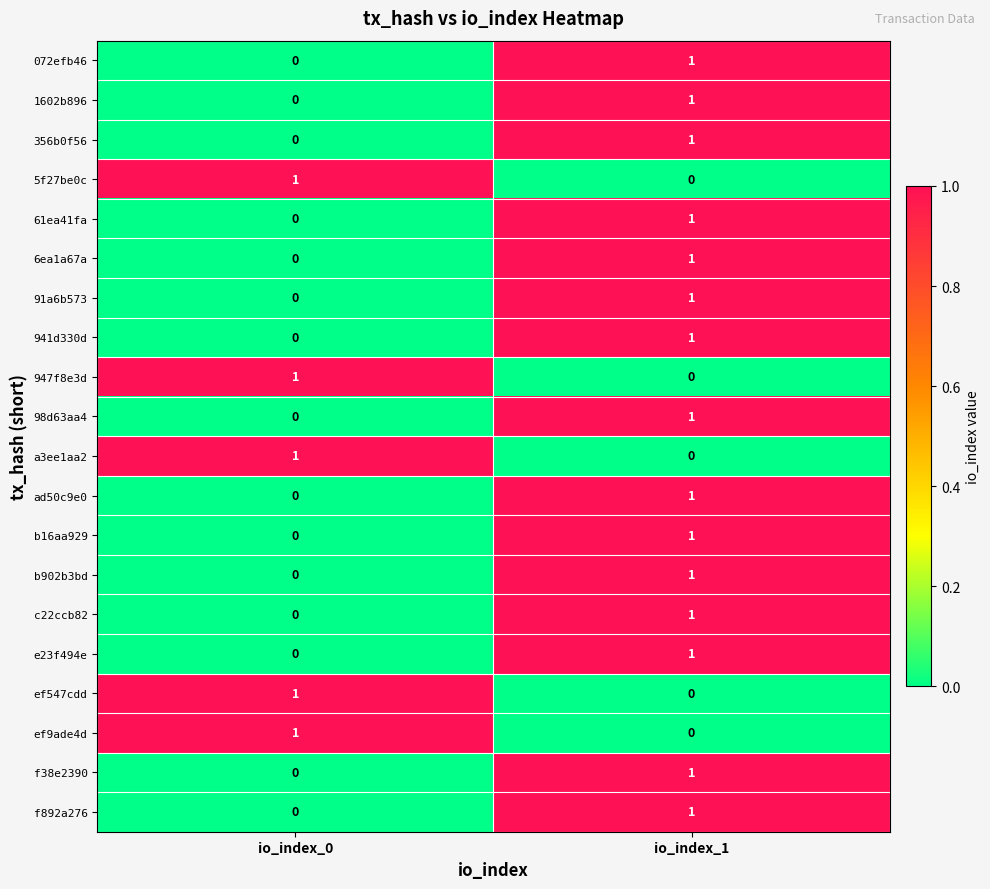

What is the total value across all series at io_index_1?

15